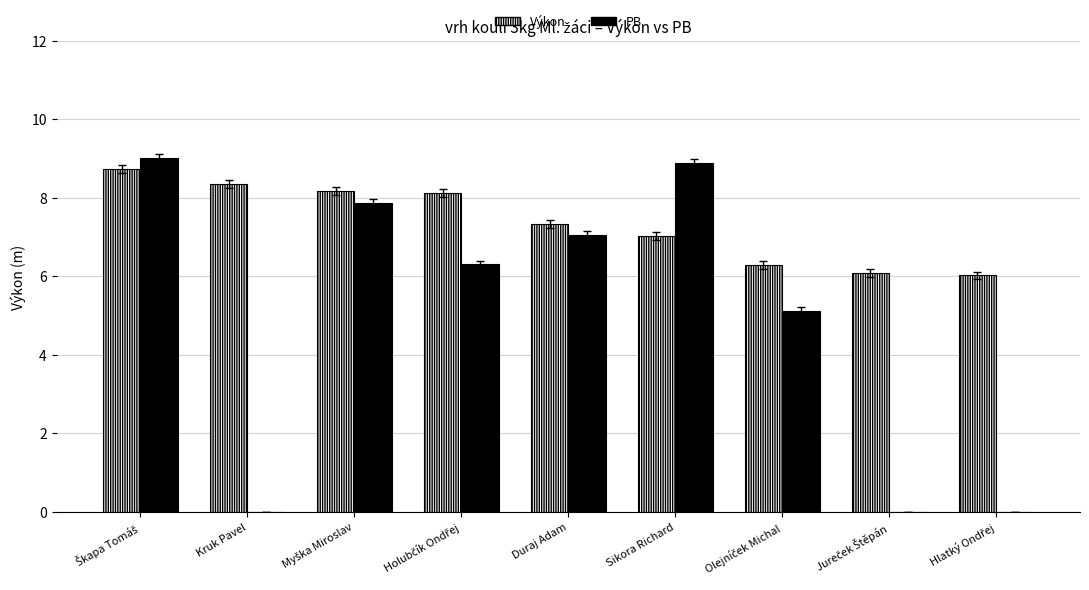

How many groups of bars are there?

9